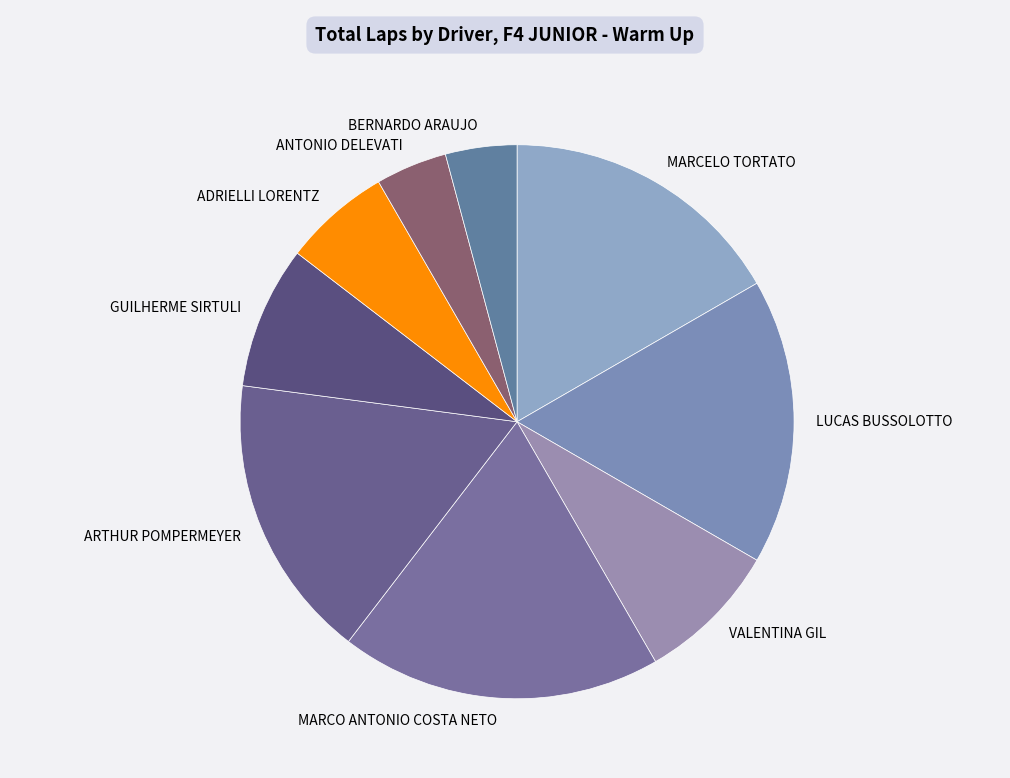

Combined, do ARTHUR POMPERMEYER and VALENTINA GIL account for over 50%?

No